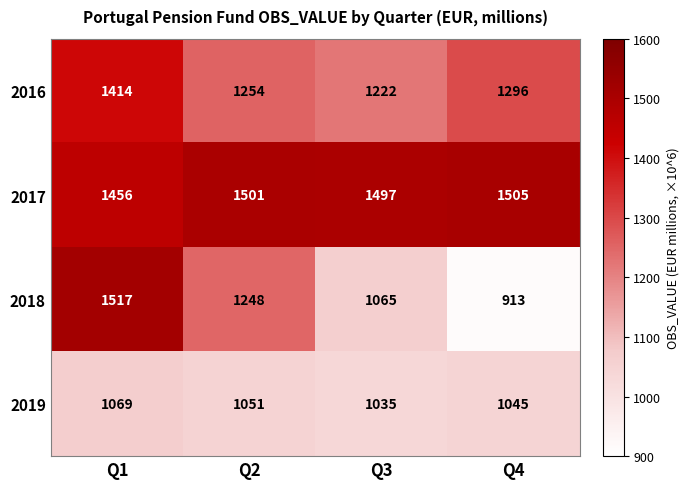

What is the difference between the 2016 values at Q4 and Q2?

42